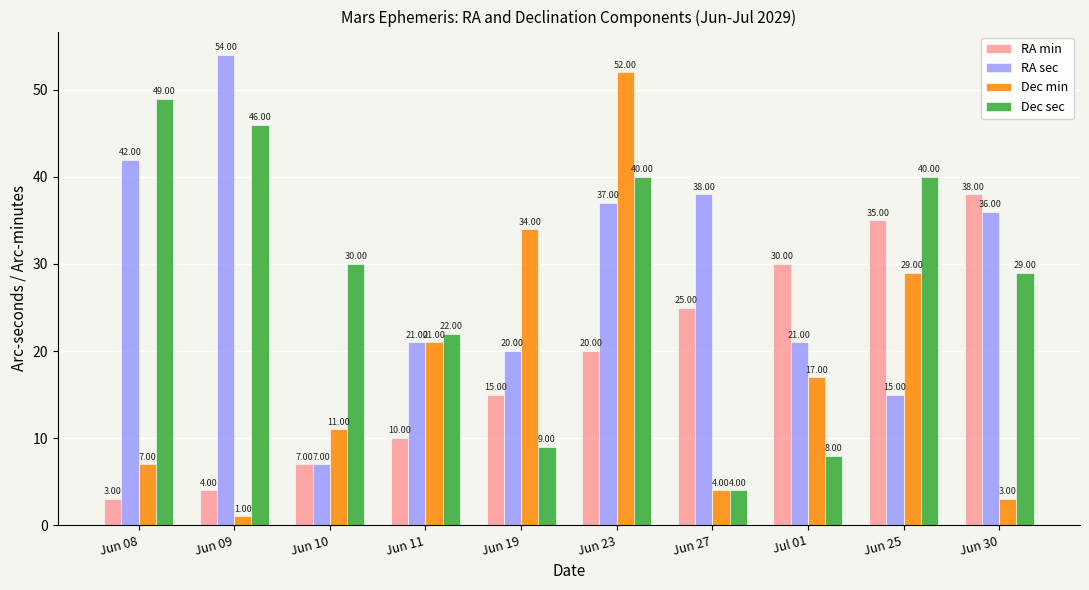

How many bars are there in each group?

4